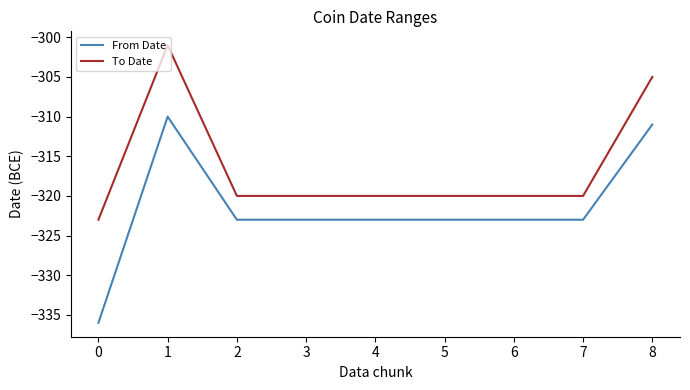

Does the chart display data point markers on the line(s)?

No